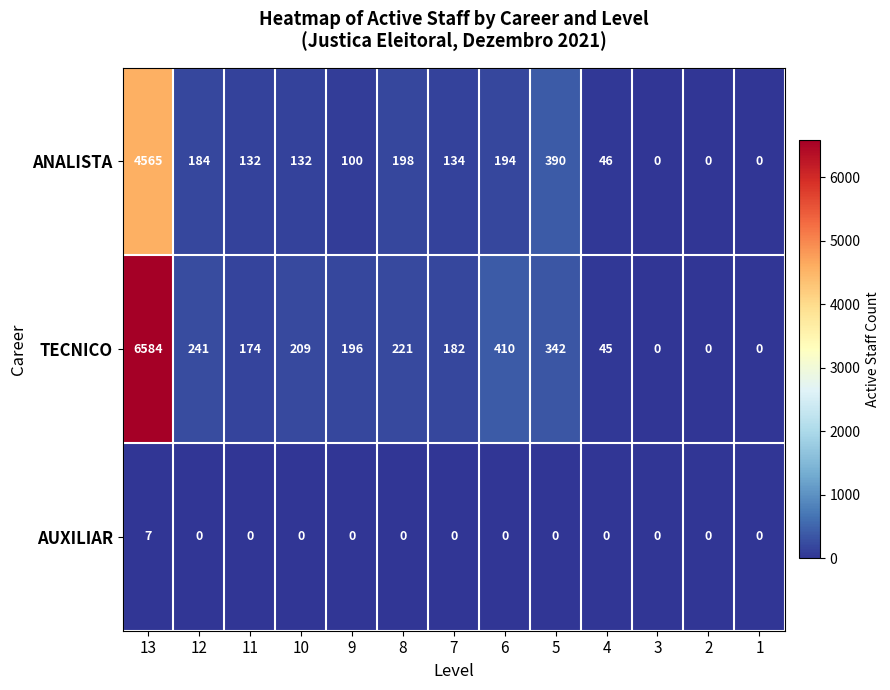

What is the average value of the ANALISTA series?

467